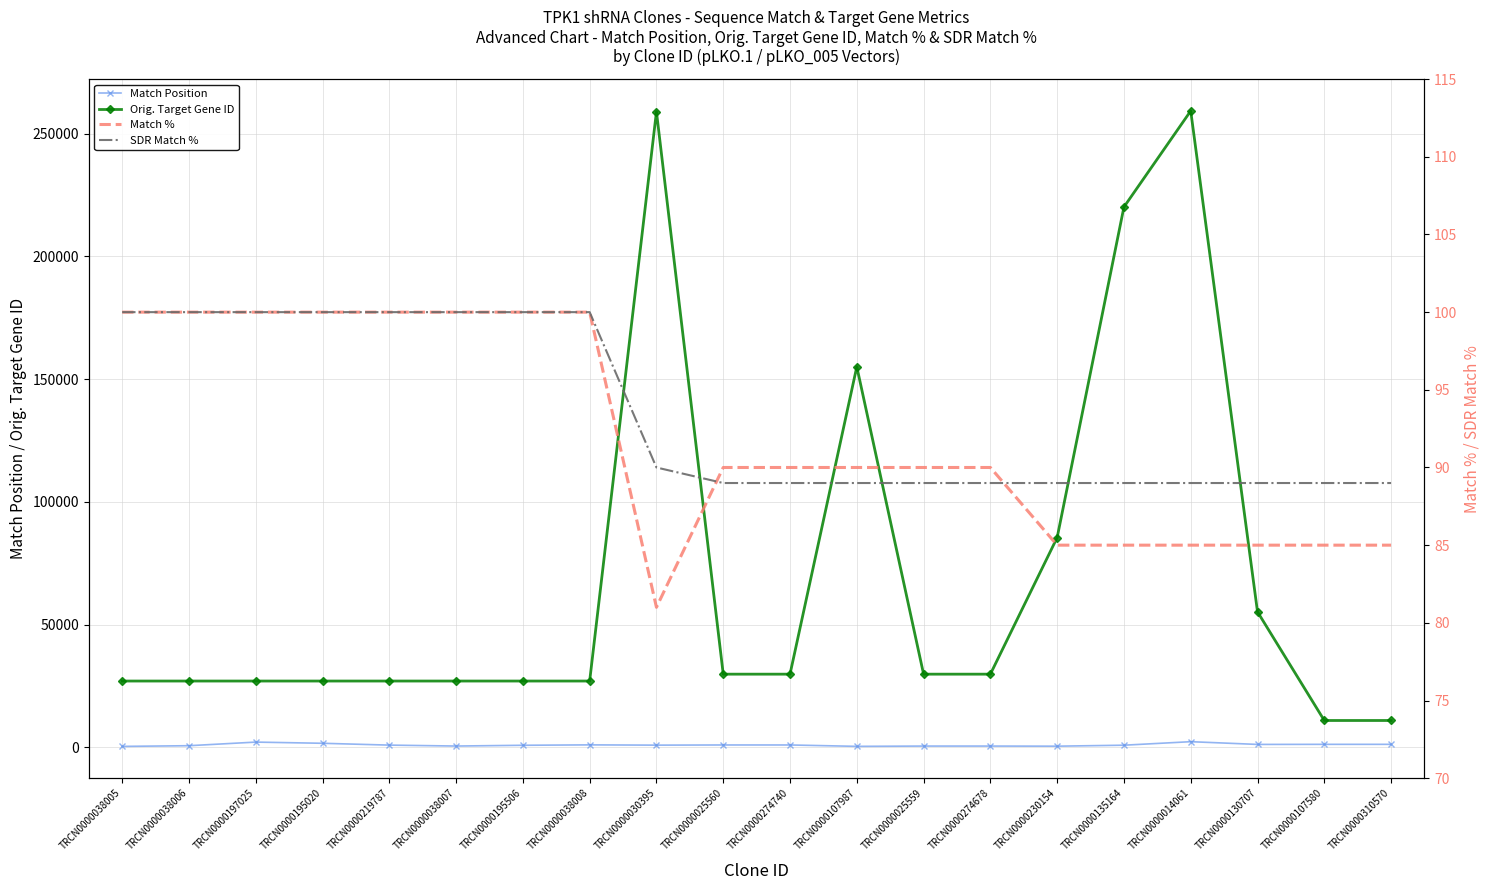

At which category is the sum across all series the highest?

TRCN0000014061